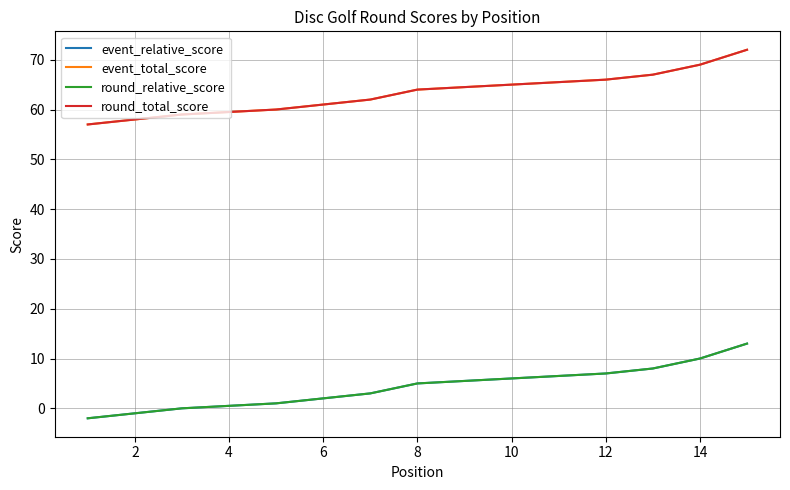

True or false: event_total_score has more than 2 interior local peaks.

False